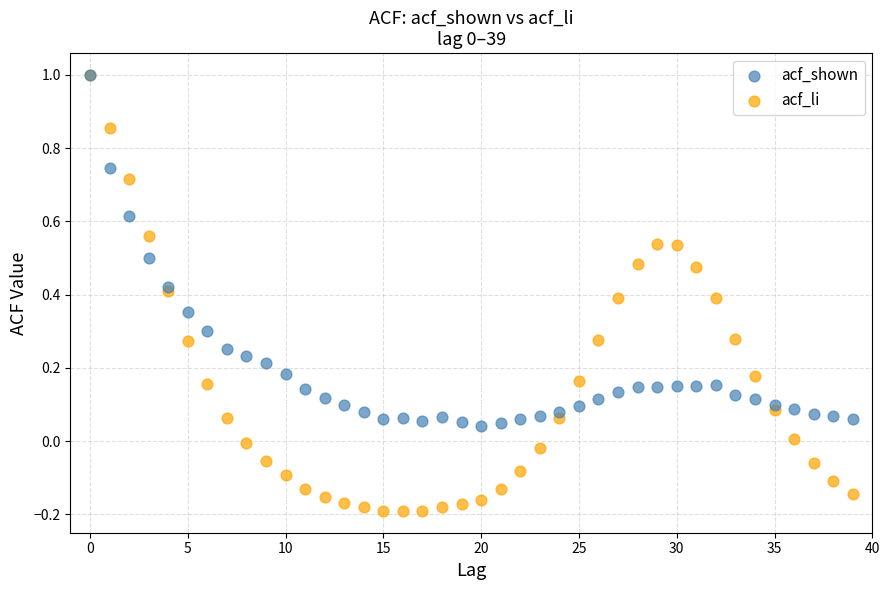

What are all the series names shown in the legend?

acf_shown, acf_li